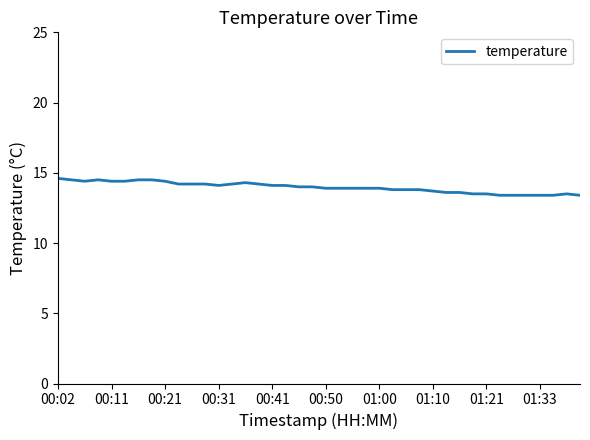

What is the minimum value shown in the chart?

13.4